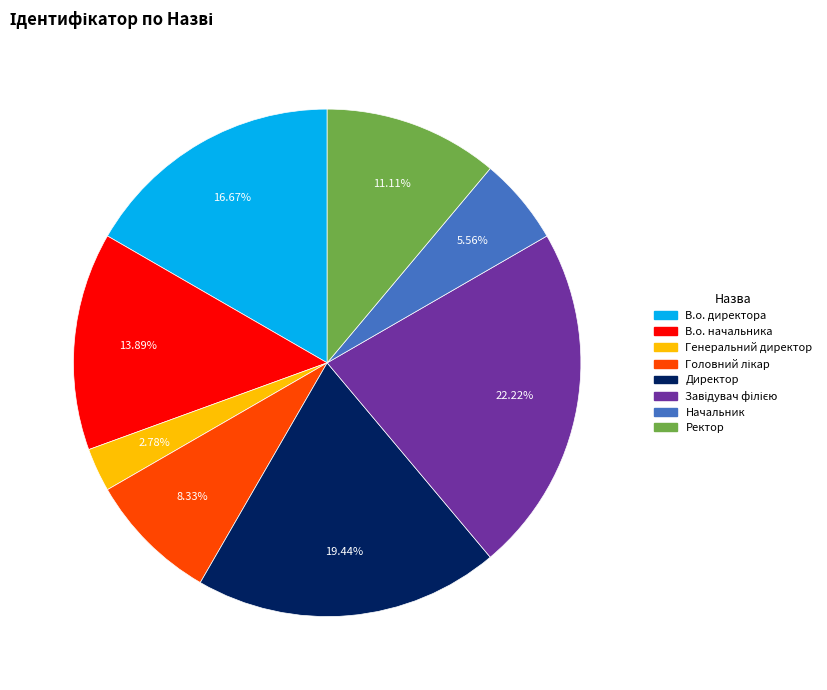

What is the ratio of the value at Начальник to the value at Ректор?

0.5